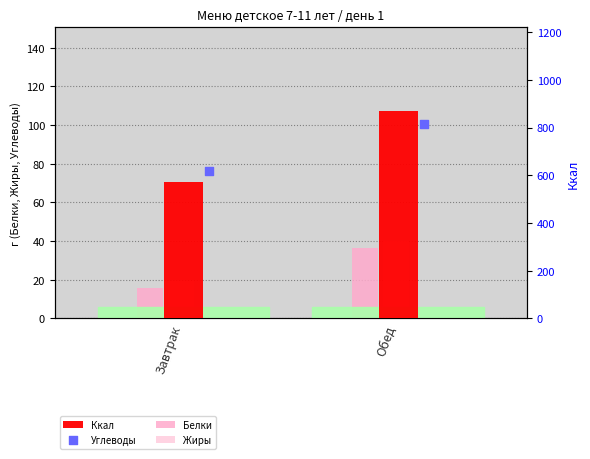

What is the total value across all series at Завтрак?

683.7